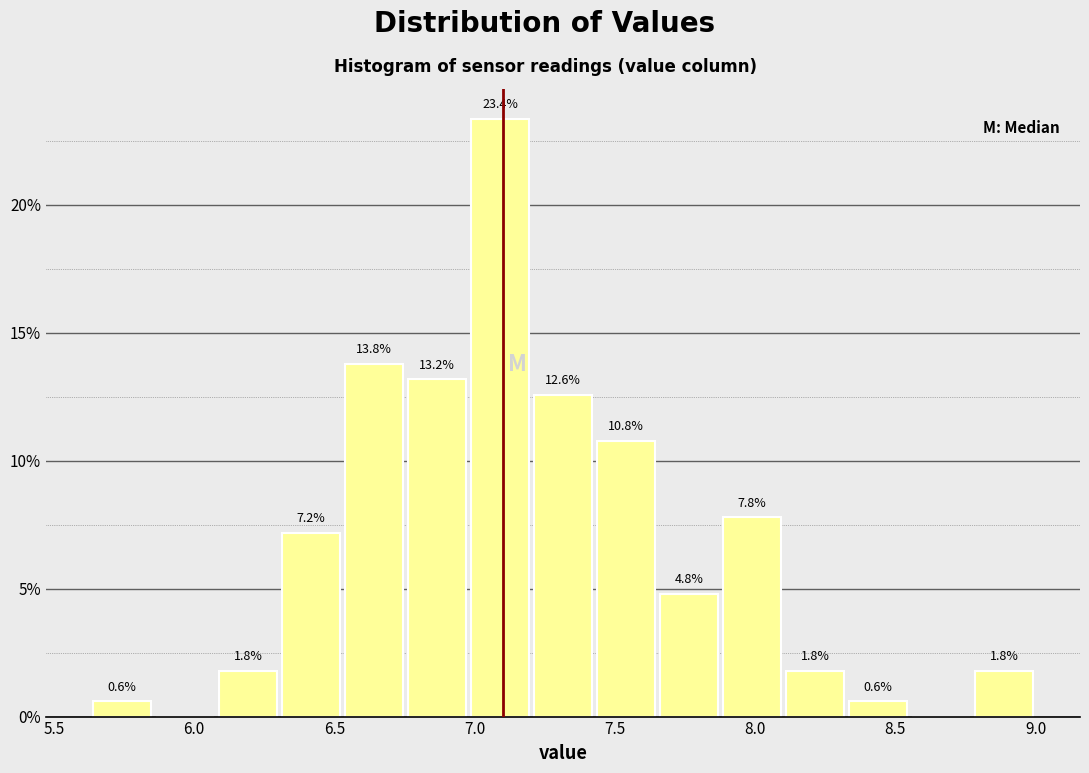

Over which range of the x-axis is the bar tallest?

7.00 to 7.20